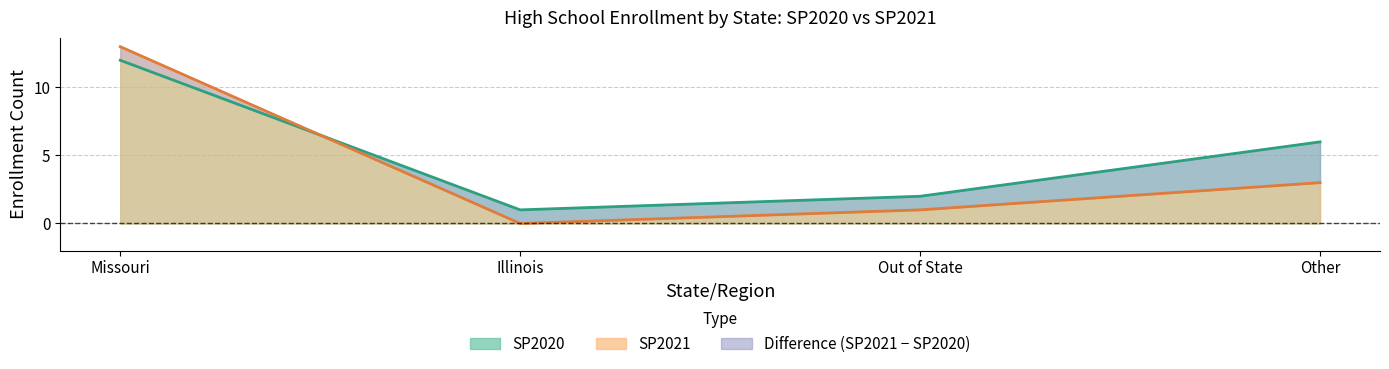

The value of SP2020 at Illinois is 0. True or false?

False